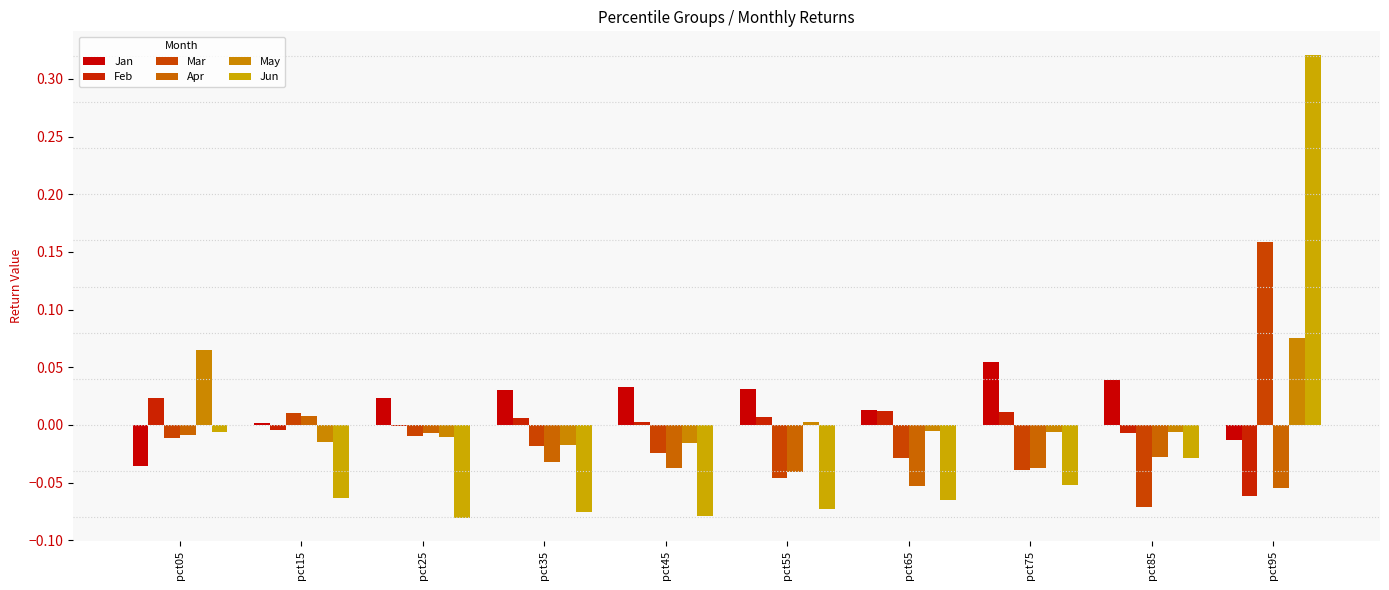

Is it true that Jan equals 0.0 at pct35?

False